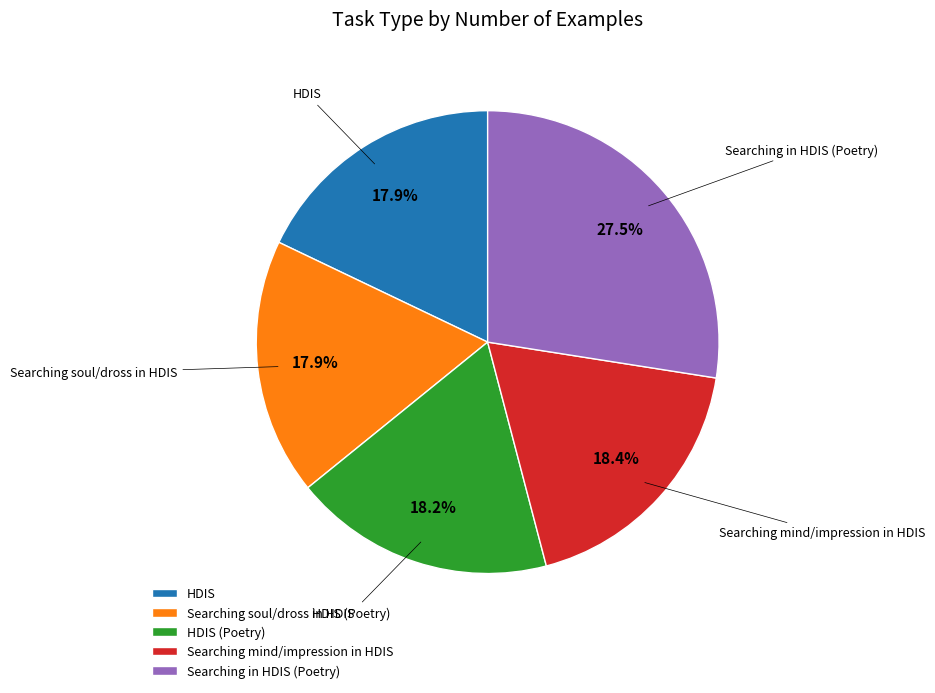

To the nearest percent, what percentage of the pie is HDIS (Poetry)?

18%